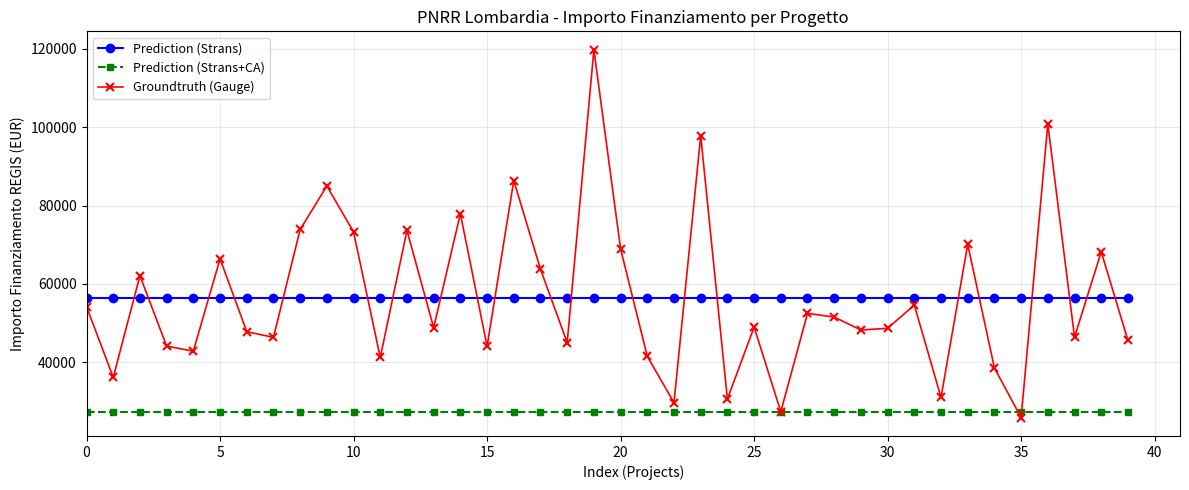

True or false: Prediction (Strans) and Prediction (Strans+CA) cross at least once.

False